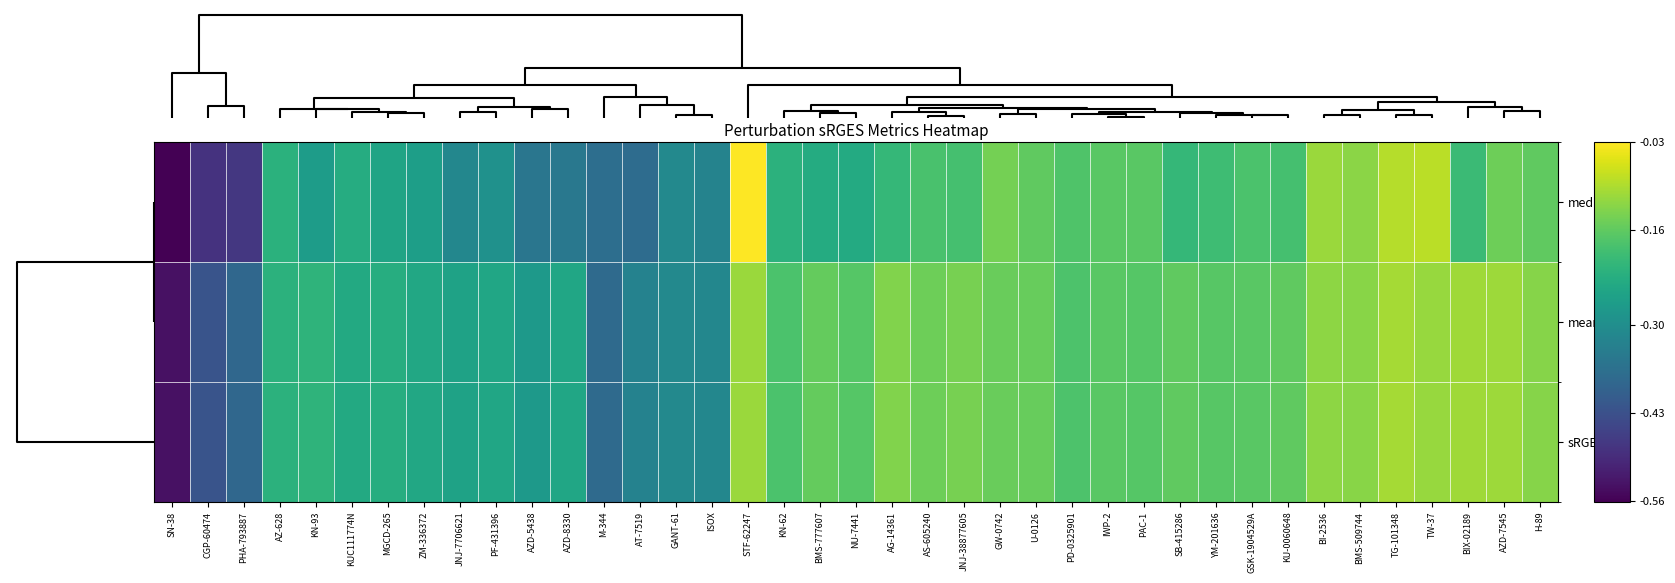

Reading left to right, transcribe all the data shown in this chart.

median: SN-38=-0.6	CGP-60474=-0.5	PHA-793887=-0.5	AZ-628=-0.2	KN-93=-0.3	KUC111774N=-0.2	MGCD-265=-0.3	ZM-336372=-0.3	JNJ-7706621=-0.3	PF-431396=-0.3	AZD-5438=-0.4	AZD-8330=-0.3	M-344=-0.4	AT-7519=-0.4	GANT-61=-0.3	ISOX=-0.3	STF-62247=-0.0	KN-62=-0.2	BMS-777607=-0.2	NU-7441=-0.2	AG-14361=-0.2	AS-605240=-0.2	JNJ-38877605=-0.2	GW-0742=-0.1	U-0126=-0.2	PD-0325901=-0.2	IWP-2=-0.2	PAC-1=-0.2	SB-415286=-0.2	YM-201636=-0.2	GSK-1904529A=-0.2	KU-0060648=-0.2	BI-2536=-0.1	BMS-509744=-0.1	TG-101348=-0.1	TW-37=-0.1	BIX-02189=-0.2	AZD-7545=-0.1	H-89=-0.2
mean: SN-38=-0.5	CGP-60474=-0.4	PHA-793887=-0.4	AZ-628=-0.2	KN-93=-0.2	KUC111774N=-0.2	MGCD-265=-0.2	ZM-336372=-0.2	JNJ-7706621=-0.3	PF-431396=-0.2	AZD-5438=-0.3	AZD-8330=-0.2	M-344=-0.4	AT-7519=-0.3	GANT-61=-0.3	ISOX=-0.3	STF-62247=-0.1	KN-62=-0.2	BMS-777607=-0.2	NU-7441=-0.2	AG-14361=-0.1	AS-605240=-0.1	JNJ-38877605=-0.1	GW-0742=-0.2	U-0126=-0.2	PD-0325901=-0.2	IWP-2=-0.2	PAC-1=-0.2	SB-415286=-0.2	YM-201636=-0.2	GSK-1904529A=-0.2	KU-0060648=-0.2	BI-2536=-0.1	BMS-509744=-0.1	TG-101348=-0.1	TW-37=-0.1	BIX-02189=-0.1	AZD-7545=-0.1	H-89=-0.1
sRGES: SN-38=-0.5	CGP-60474=-0.4	PHA-793887=-0.4	AZ-628=-0.2	KN-93=-0.2	KUC111774N=-0.2	MGCD-265=-0.2	ZM-336372=-0.2	JNJ-7706621=-0.3	PF-431396=-0.2	AZD-5438=-0.3	AZD-8330=-0.2	M-344=-0.4	AT-7519=-0.3	GANT-61=-0.3	ISOX=-0.3	STF-62247=-0.1	KN-62=-0.2	BMS-777607=-0.2	NU-7441=-0.2	AG-14361=-0.1	AS-605240=-0.1	JNJ-38877605=-0.1	GW-0742=-0.2	U-0126=-0.2	PD-0325901=-0.2	IWP-2=-0.2	PAC-1=-0.2	SB-415286=-0.2	YM-201636=-0.2	GSK-1904529A=-0.2	KU-0060648=-0.2	BI-2536=-0.1	BMS-509744=-0.1	TG-101348=-0.1	TW-37=-0.1	BIX-02189=-0.1	AZD-7545=-0.1	H-89=-0.1